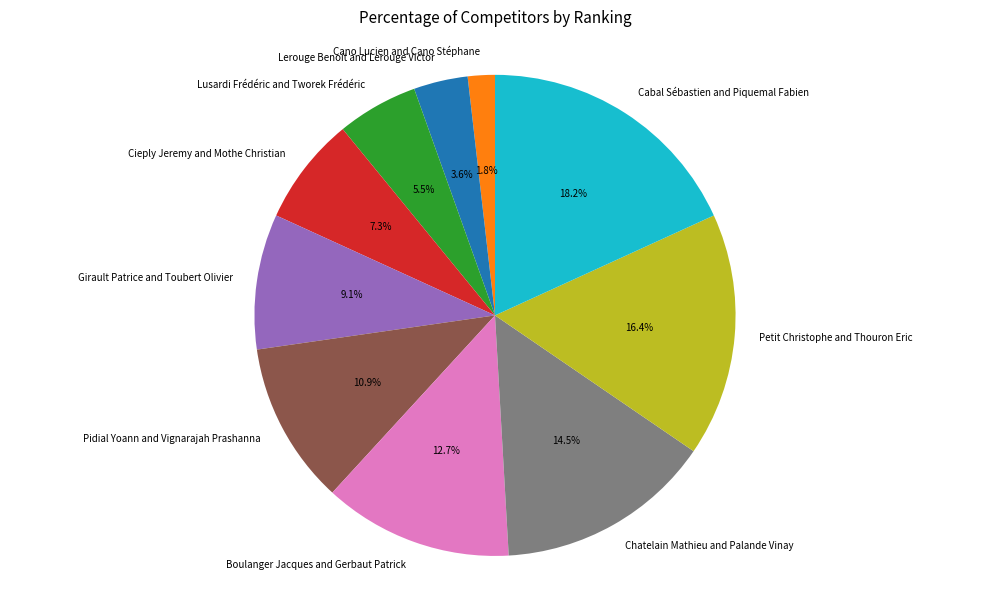

To the nearest percent, what portion does Cano Lucien and Cano Stéphane represent?

2%